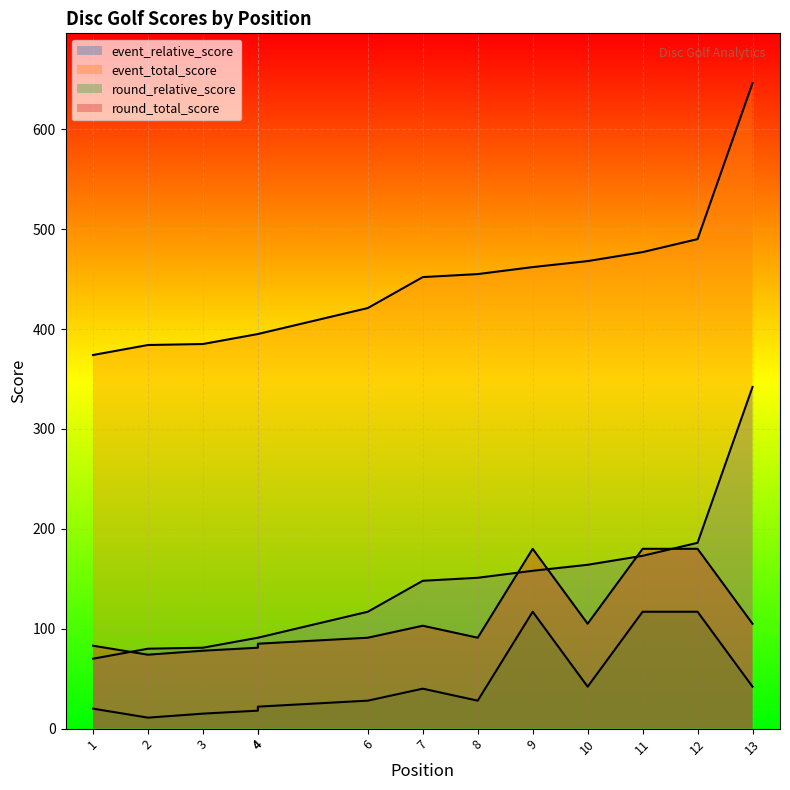

True or false: event_total_score and round_total_score intersect in this chart.

False